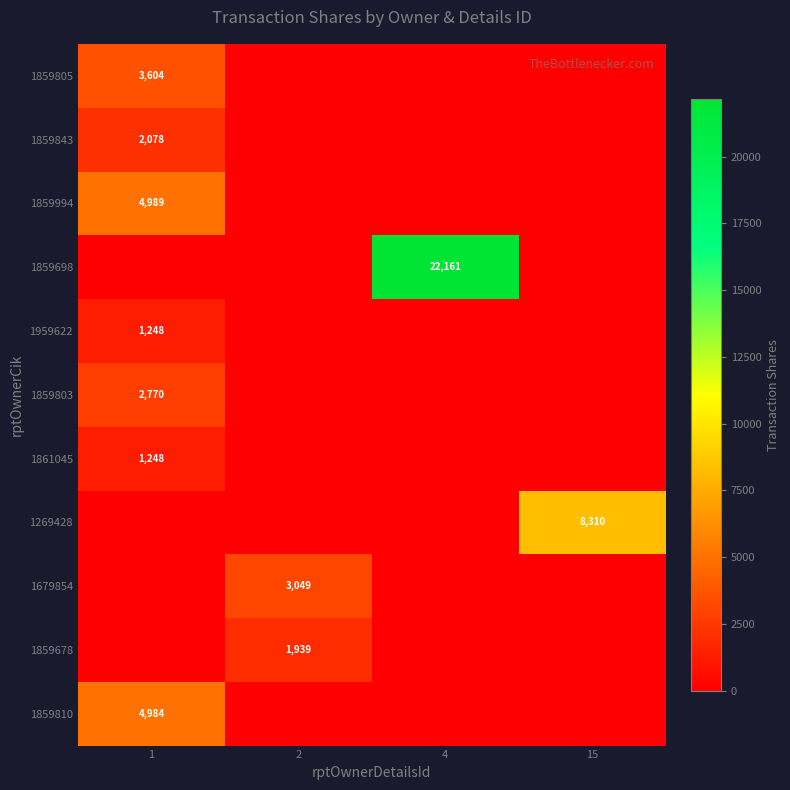

What is the average value of the 1269428 series?

2078